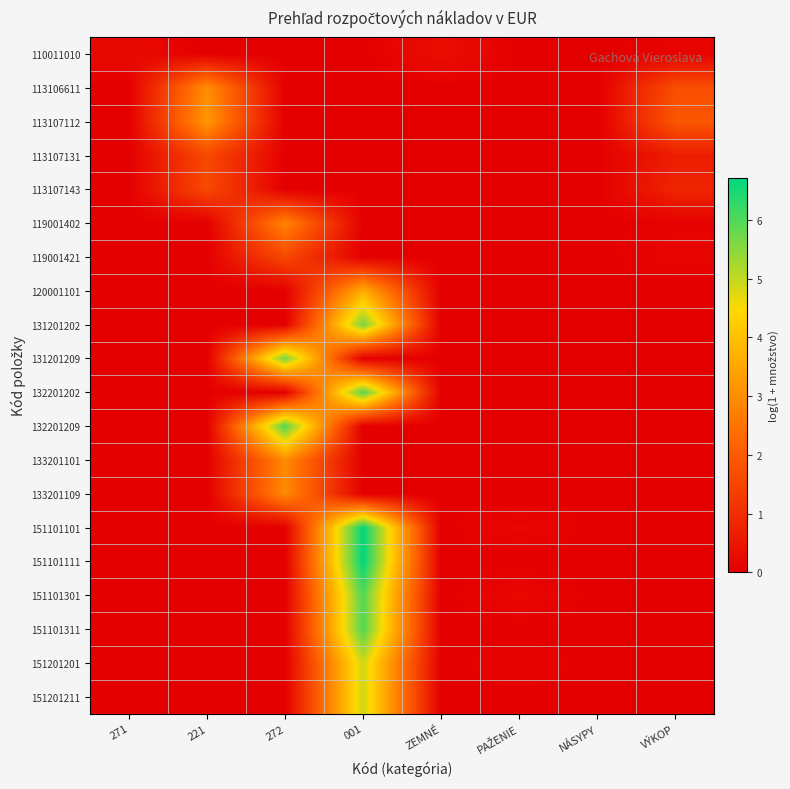

Between 272 and PAŽENIE, which series saw the biggest shift?

132201209